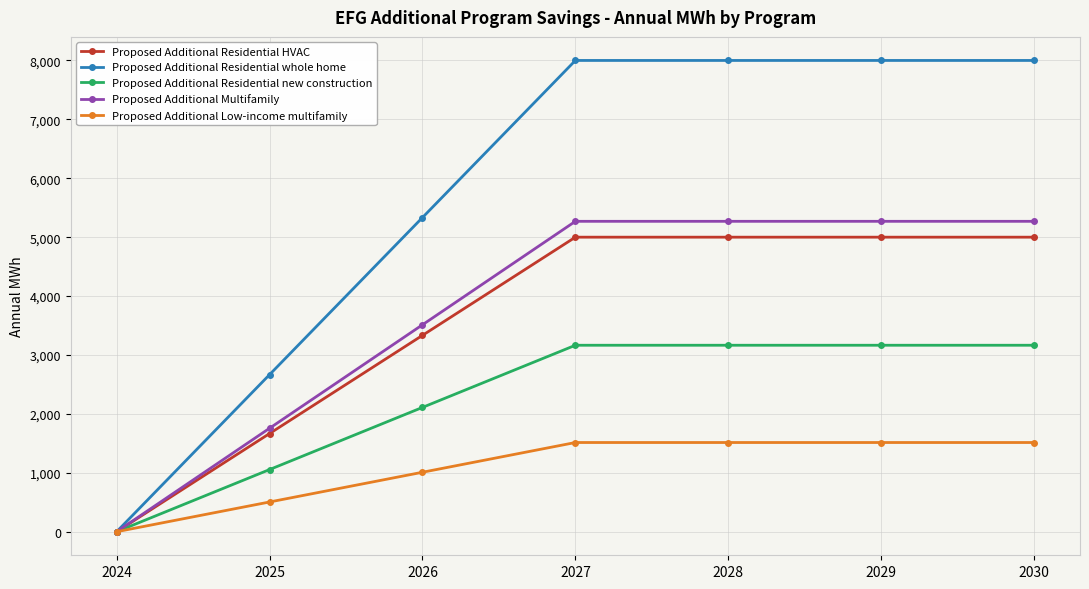

The value of Proposed Additional Multifamily at 2026 is 3512.8. True or false?

True